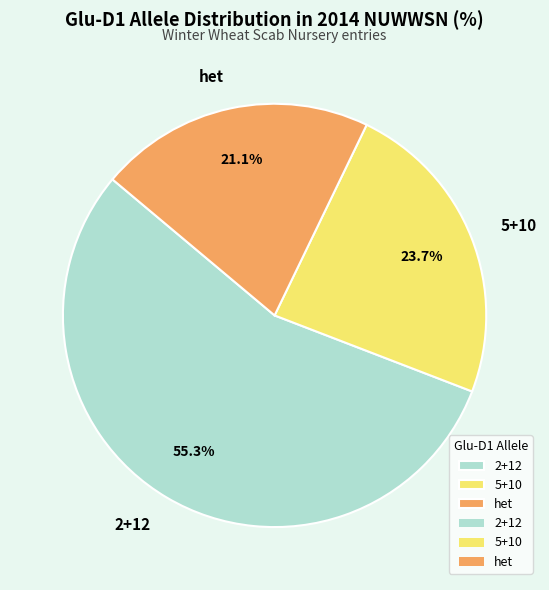

What portion of the pie excludes het?

78.9%